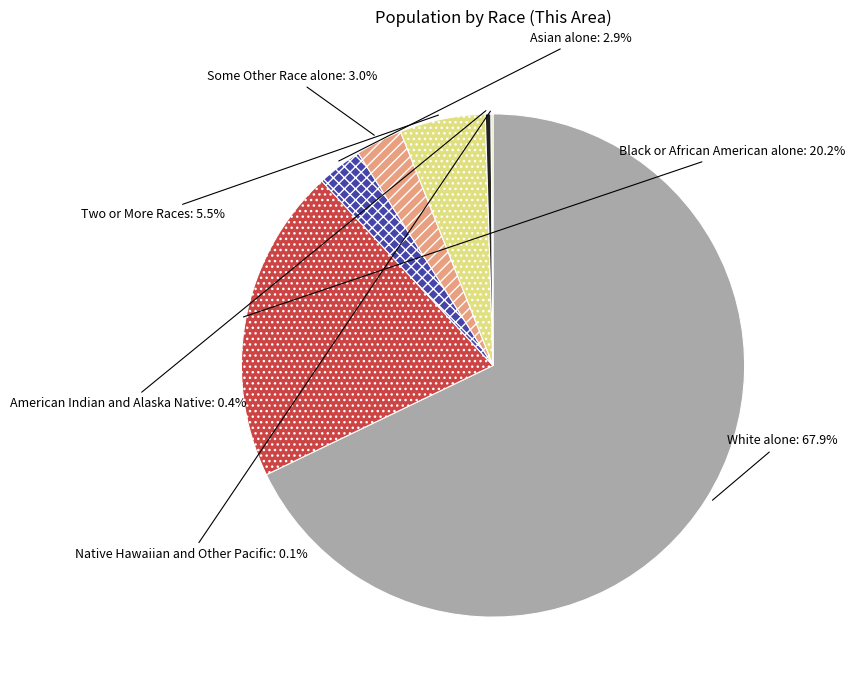

Is there a majority slice in this chart?

Yes